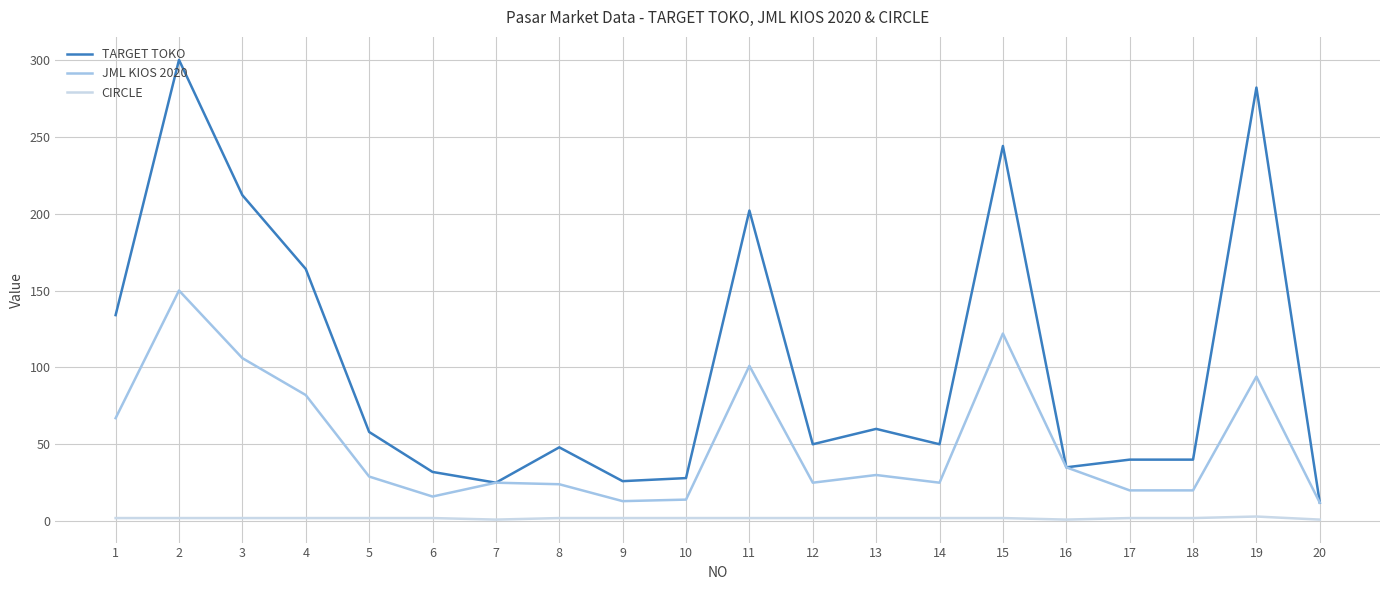

True or false: CIRCLE and TARGET TOKO intersect in this chart.

False